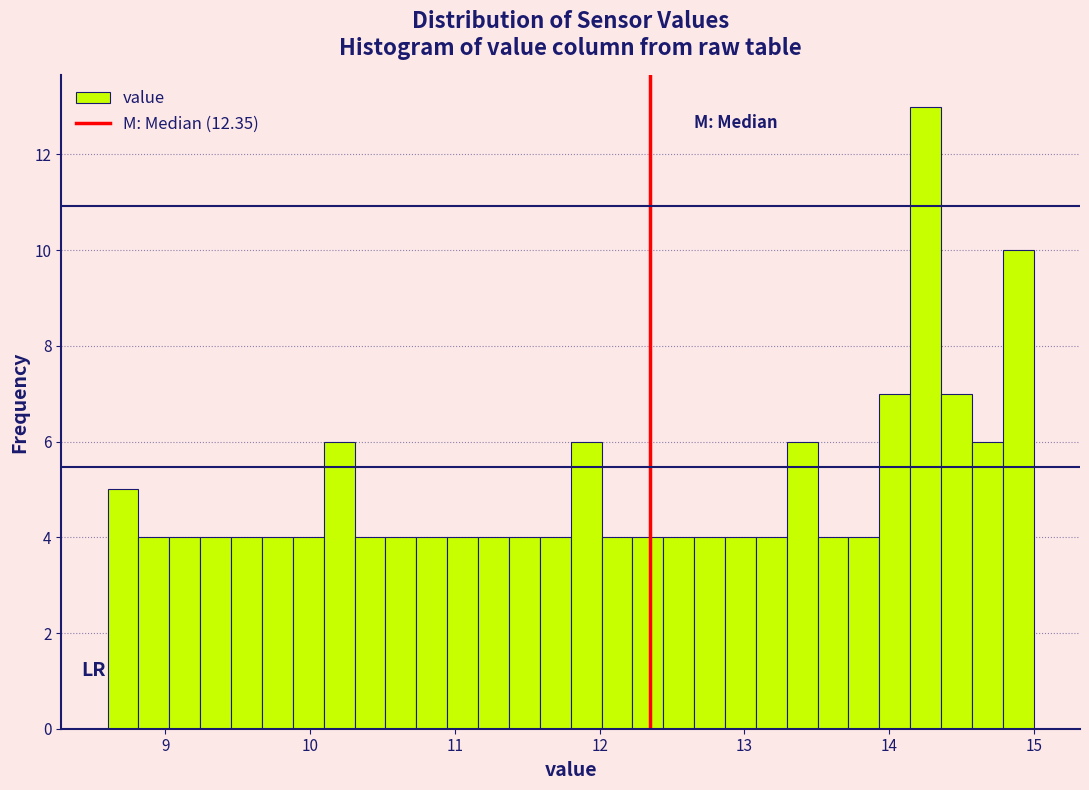

Read against the x-axis, roughly where is the centre of the tallest bar?

14.3